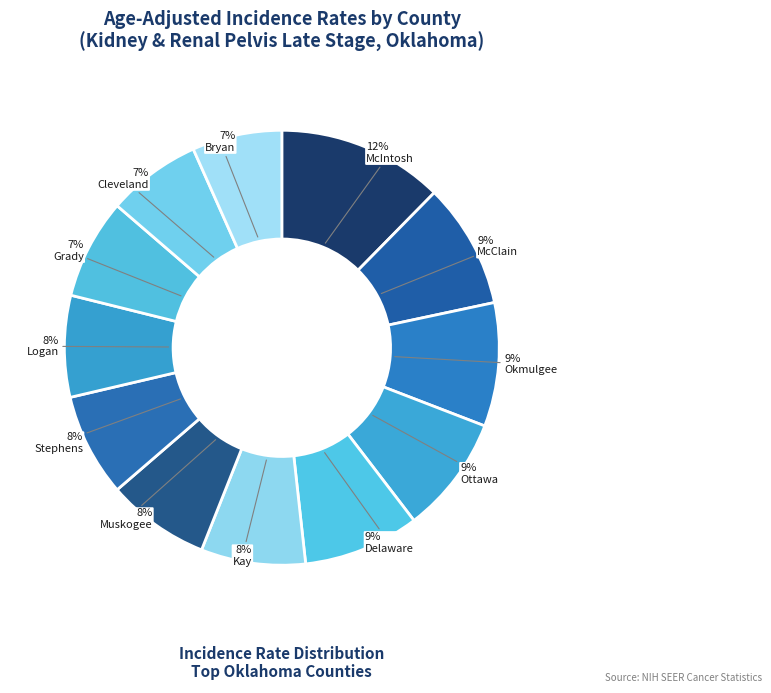

Is there a majority slice in this chart?

No